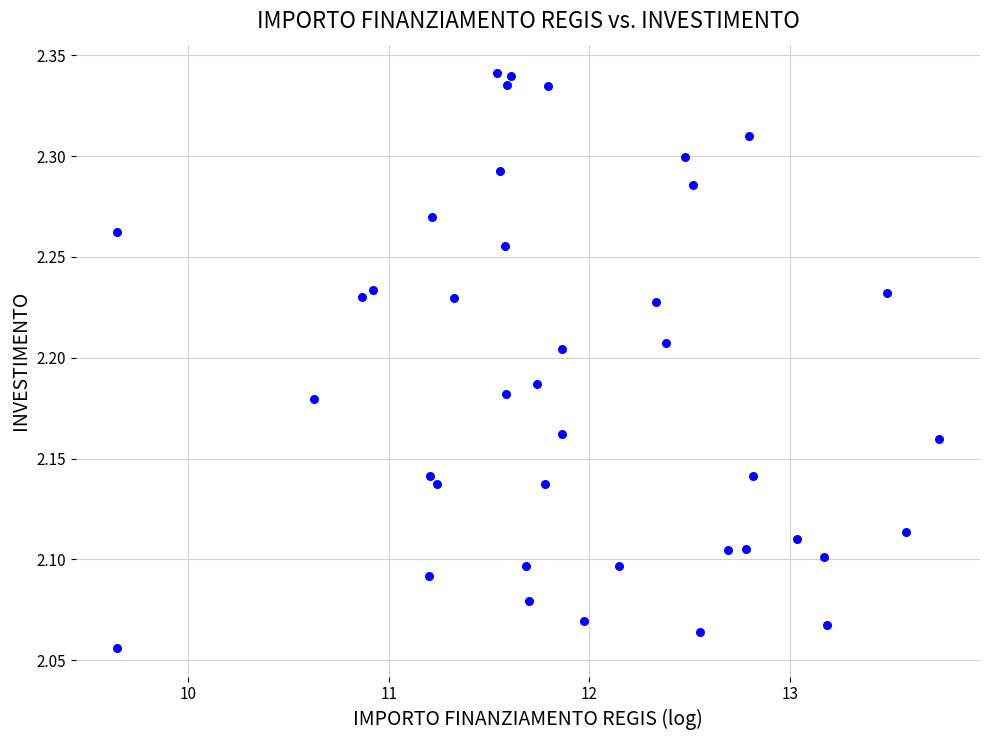

What is the range of X values (max minus min)?

4.1